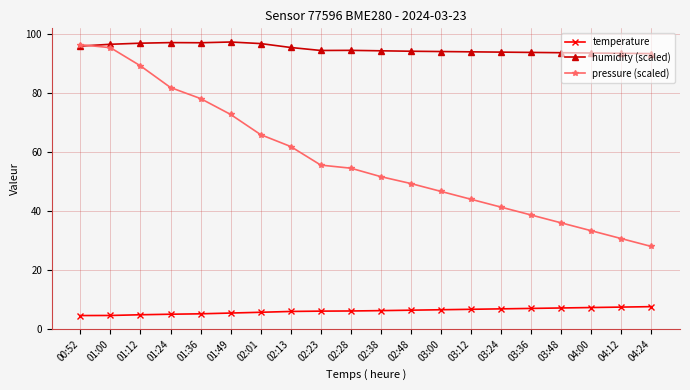

The value of pressure (scaled) at 02:28 is 54.5. True or false?

True